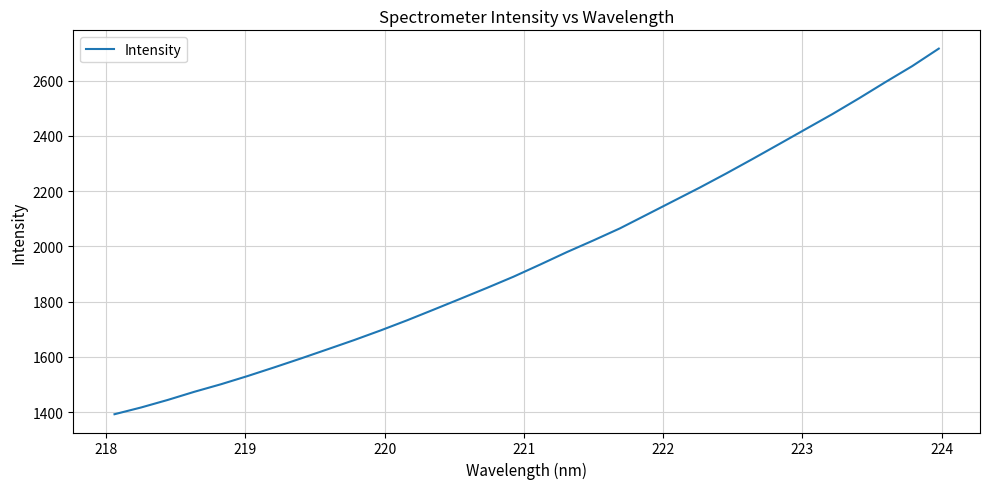

What is the smallest value displayed?

1392.2